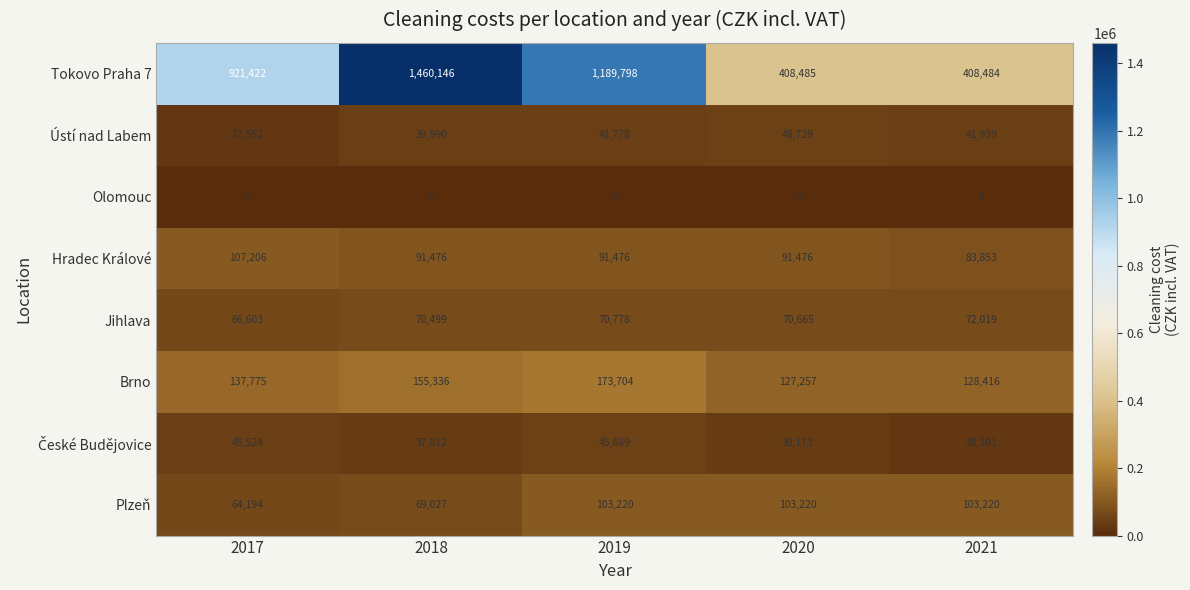

What is the approximate value of Ústí nad Labem at 2021, to the nearest 100?

41900